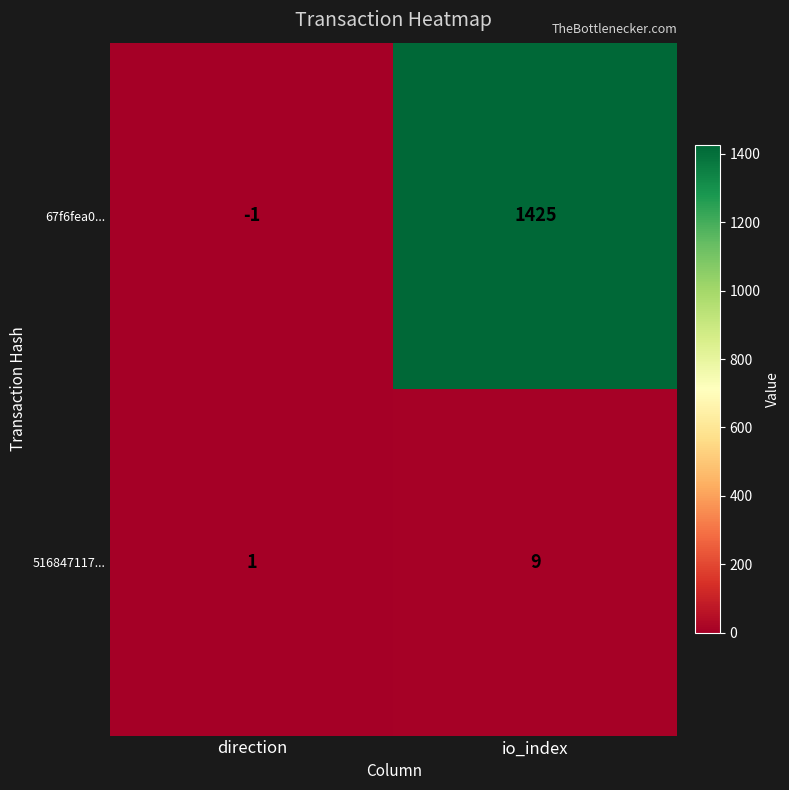

How many distinct data groups are displayed?

2